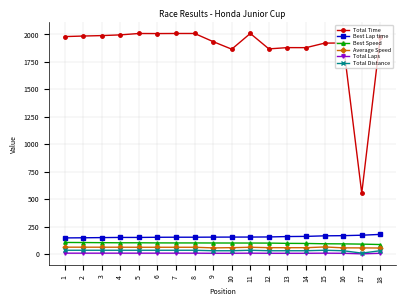

True or false: Total Time and Average Speed cross at least once.

False